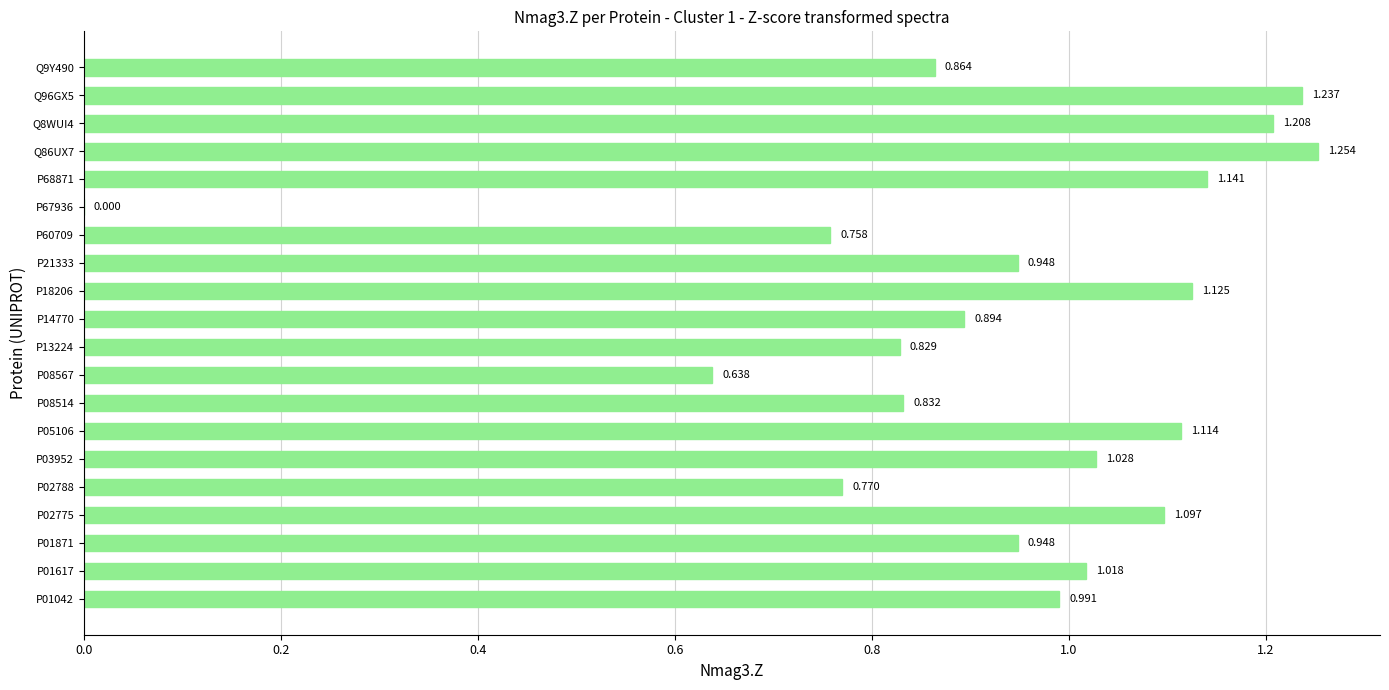

How many series are shown in this chart?

1